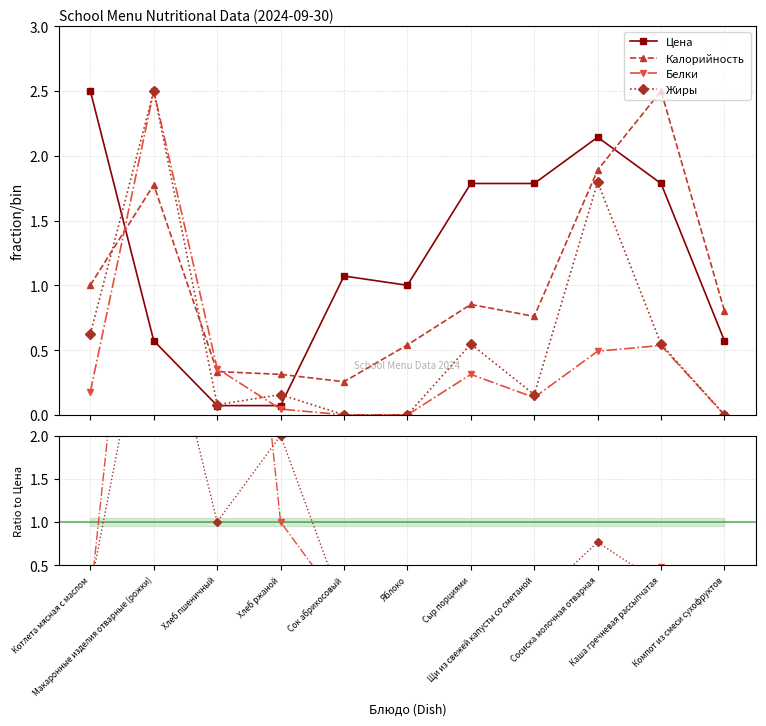

In Калорийность, how many points are lower than both neighbors (excluding endpoints)?

2